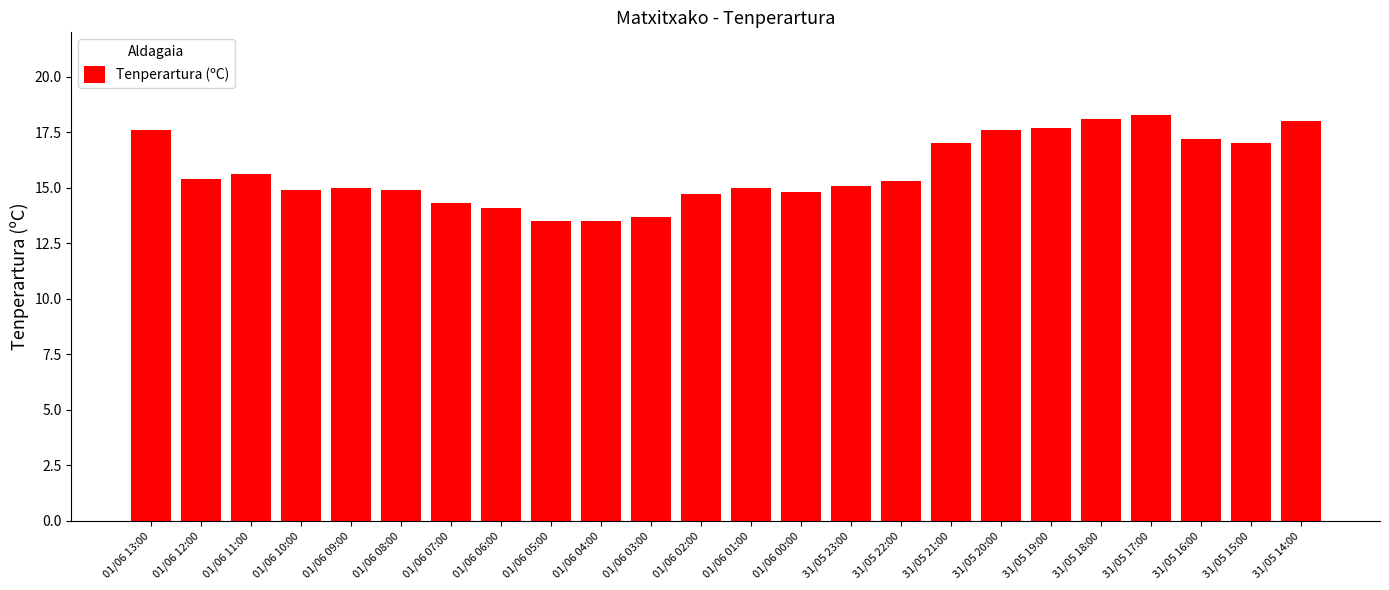

True or false: the data shows 14.9 at 01/06 10:00.

True